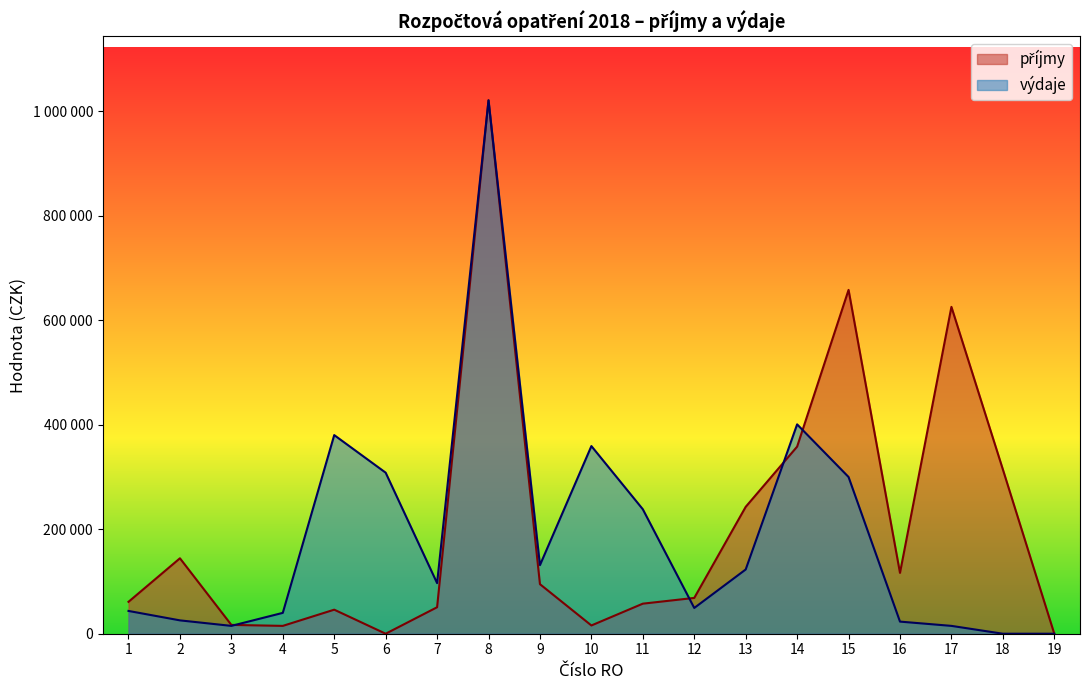

What is the difference between the maximum and minimum values in the výdaje series?

1020490